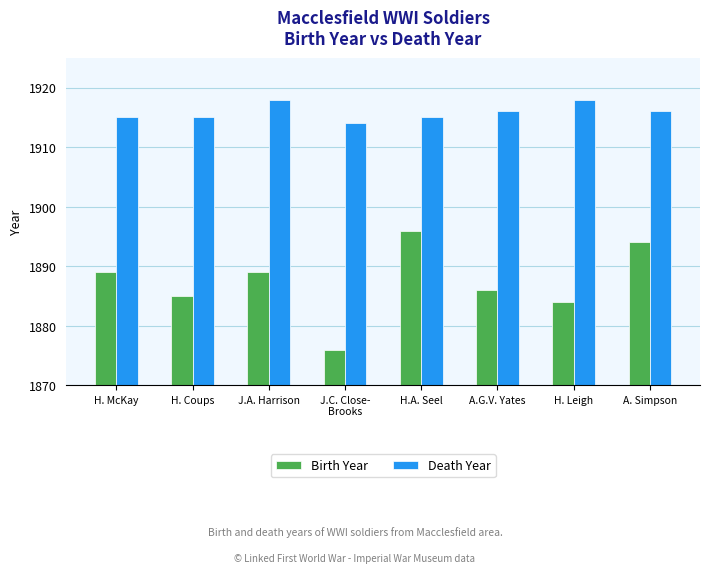

What is the difference between the Death Year values at A. Simpson and H. Leigh?

2